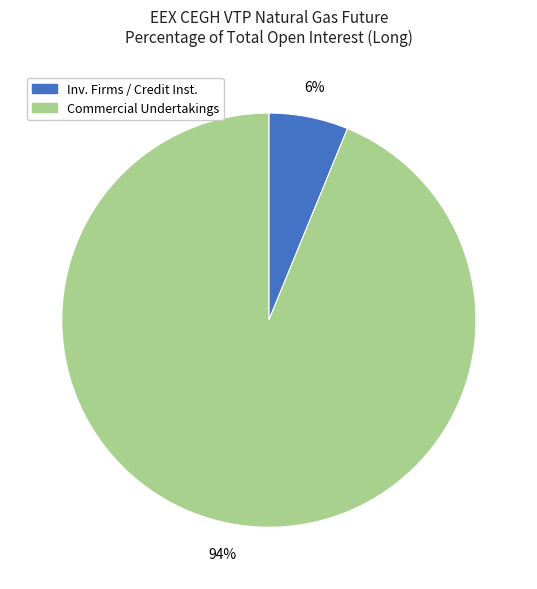

Is there a majority slice in this chart?

Yes